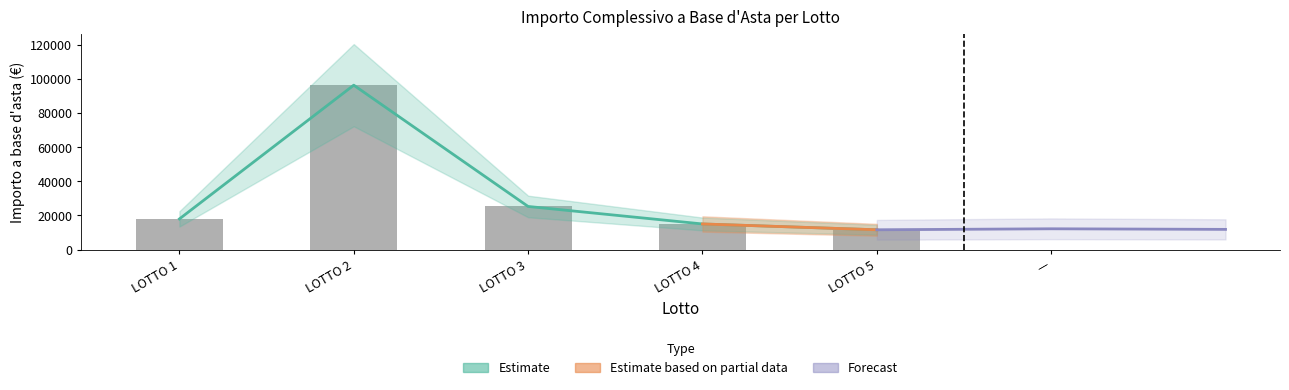

Read the value at LOTTO 5, to the nearest 10.

11580